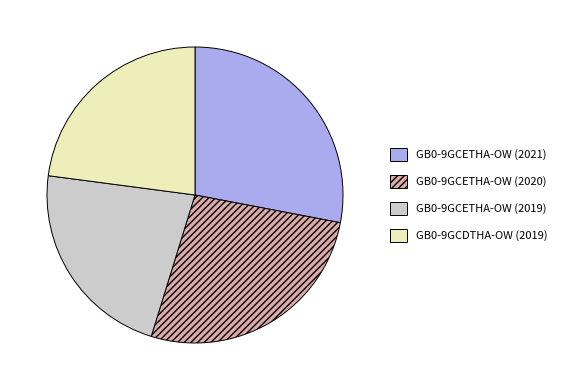

What is the ratio of the value at GB0-9GCDTHA-OW (2019) to the value at GB0-9GCETHA-OW (2020)?

0.9